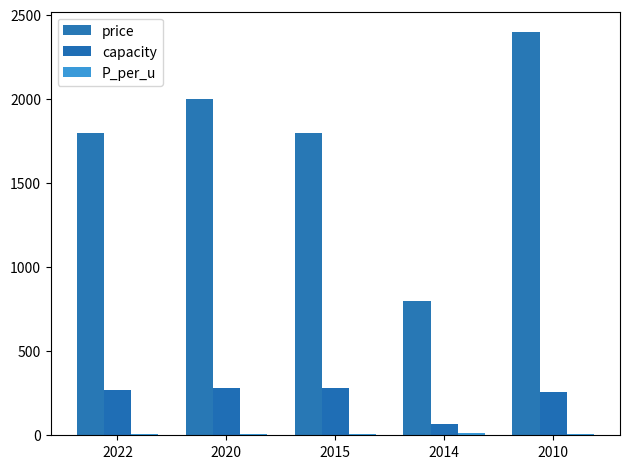

Which series has the widest spread of values?

price